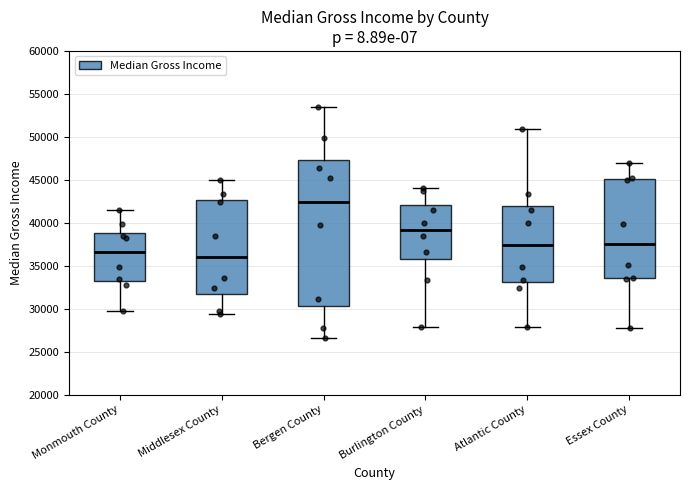

Where is the lower edge of the box for Middlesex County on the y-axis? The values are not printed on the chart, so give them approximately, as read against the axis.

31500